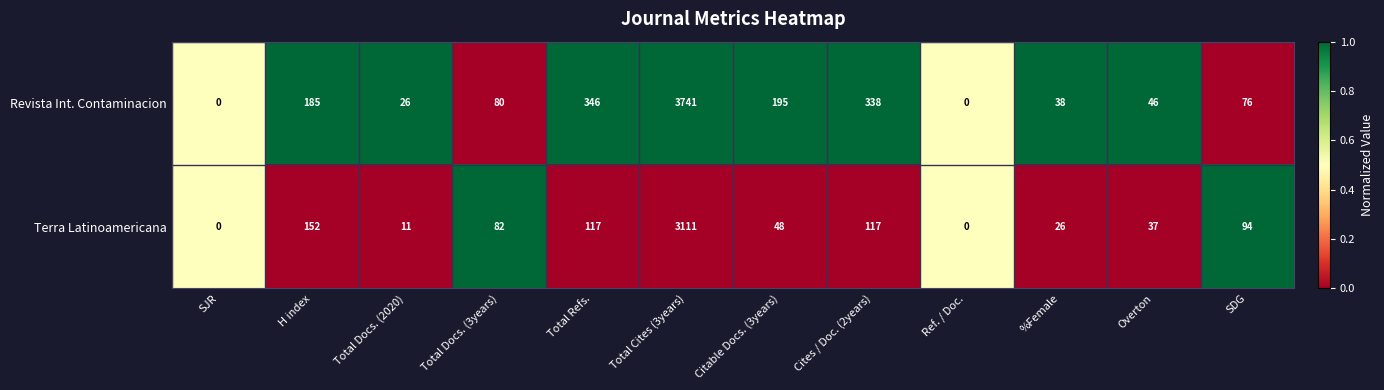

What is the maximum value for Terra Latinoamericana?

3111